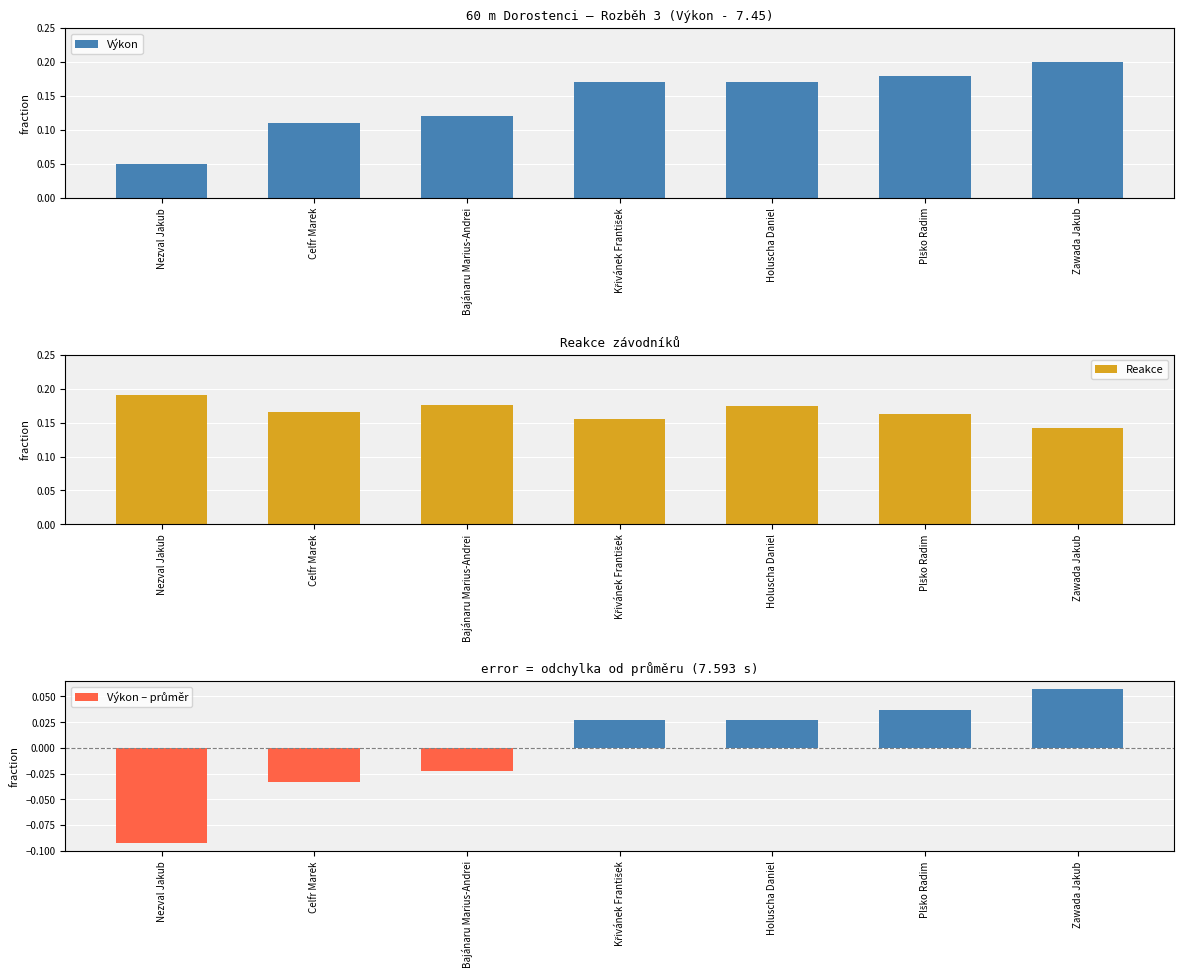

What is the spread (max minus min) of values at Nezval Jakub?

0.3